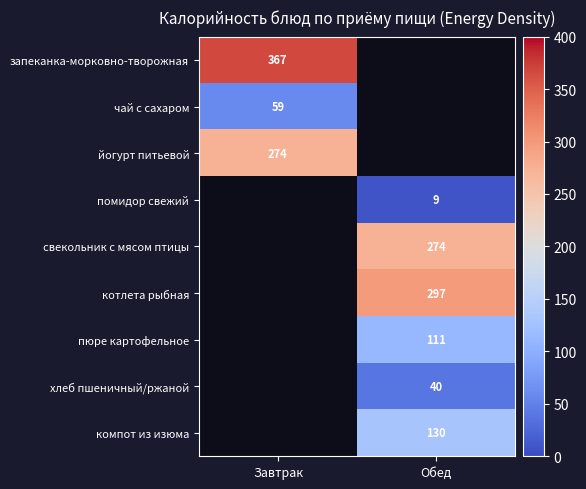

Is the value of помидор свежий at Обед greater than the value of компот из изюма at Обед?

No